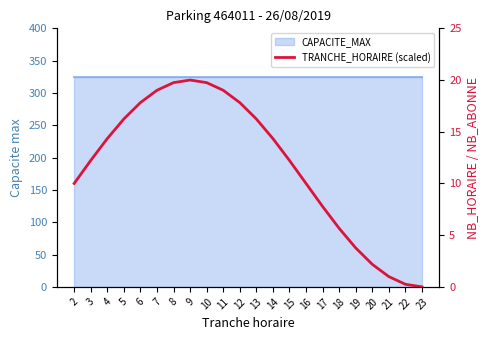

At which label is the value closest to 10?

2